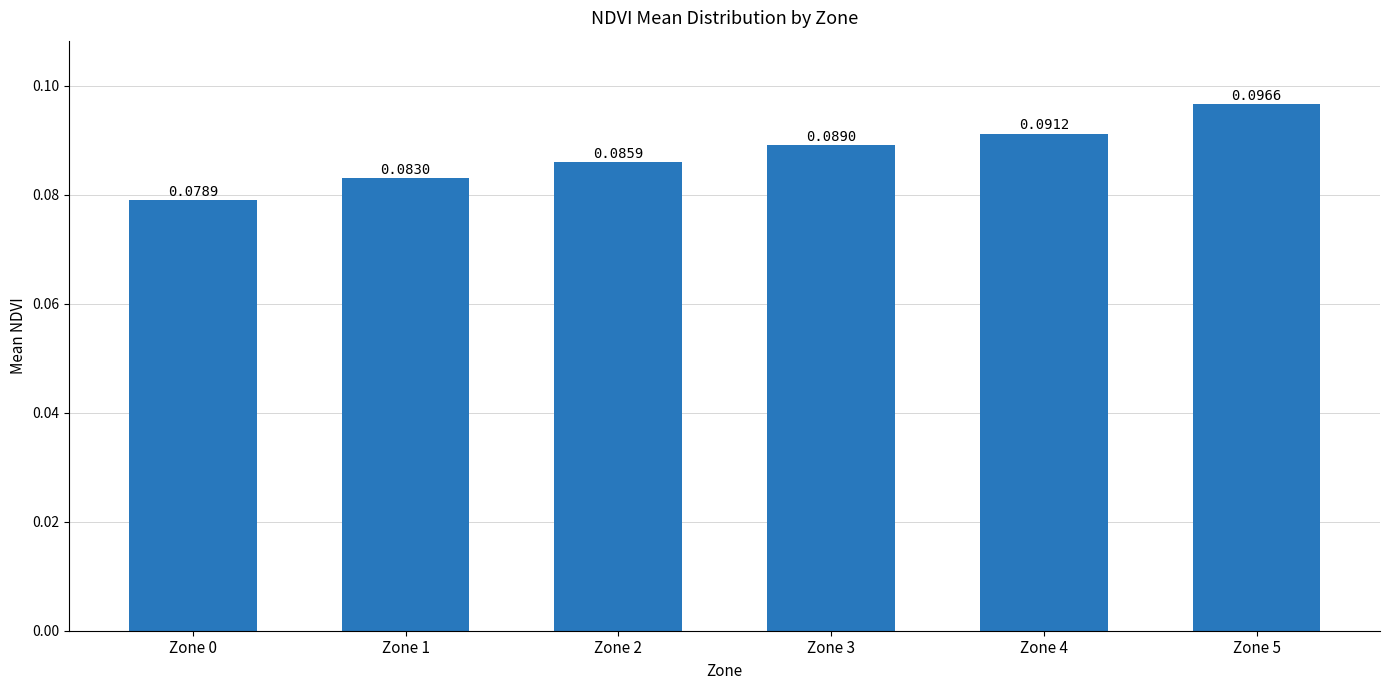

What is the sum of all values?

0.5